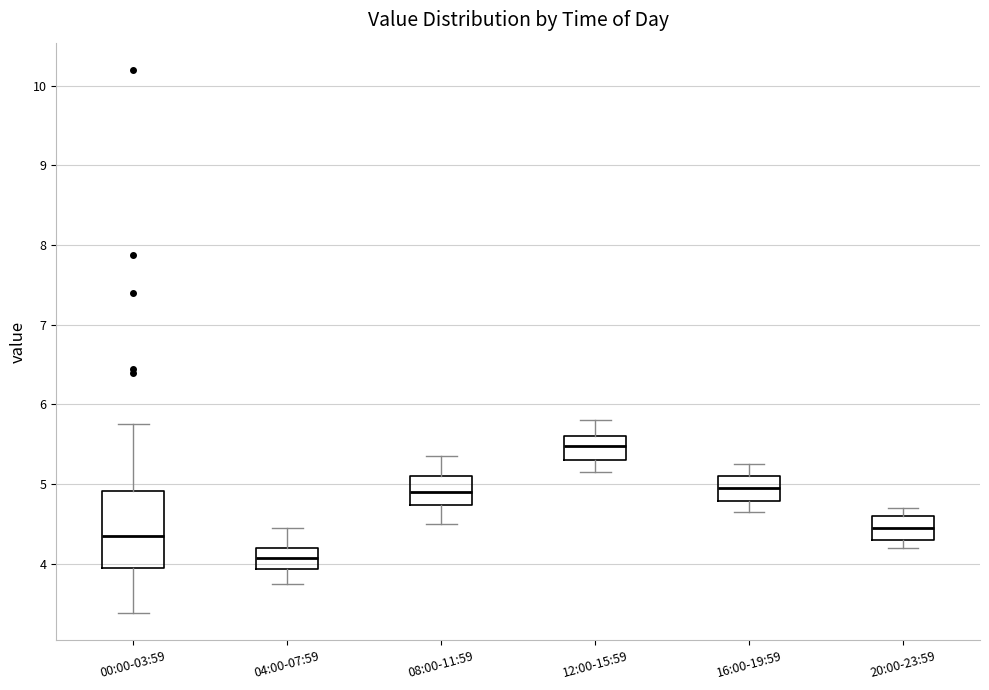

Reading left to right, transcribe this box plot: for each box, give where its median line is, the range the box spans, and where its two whiskers end, as read against the y-axis. The values are not printed on the chart, so give them approximately, as read against the axis.

00:00-03:59: median 4.4, box 4.0 to 4.9, whiskers 3.4 to 5.8
04:00-07:59: median 4.1, box 3.9 to 4.2, whiskers 3.8 to 4.5
08:00-11:59: median 4.9, box 4.7 to 5.1, whiskers 4.5 to 5.4
12:00-15:59: median 5.5, box 5.3 to 5.6, whiskers 5.2 to 5.8
16:00-19:59: median 5.0, box 4.8 to 5.1, whiskers 4.7 to 5.3
20:00-23:59: median 4.5, box 4.3 to 4.6, whiskers 4.2 to 4.7